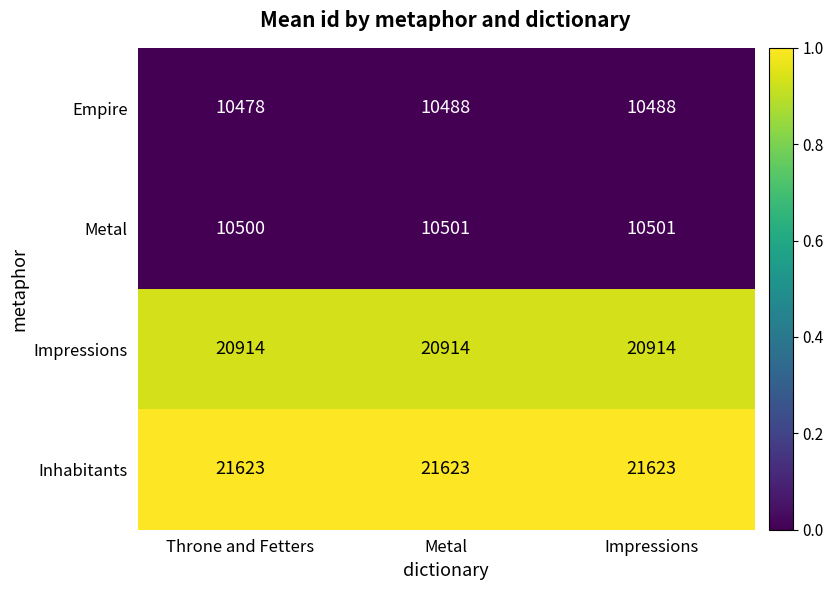

What is the smallest value displayed?

10478